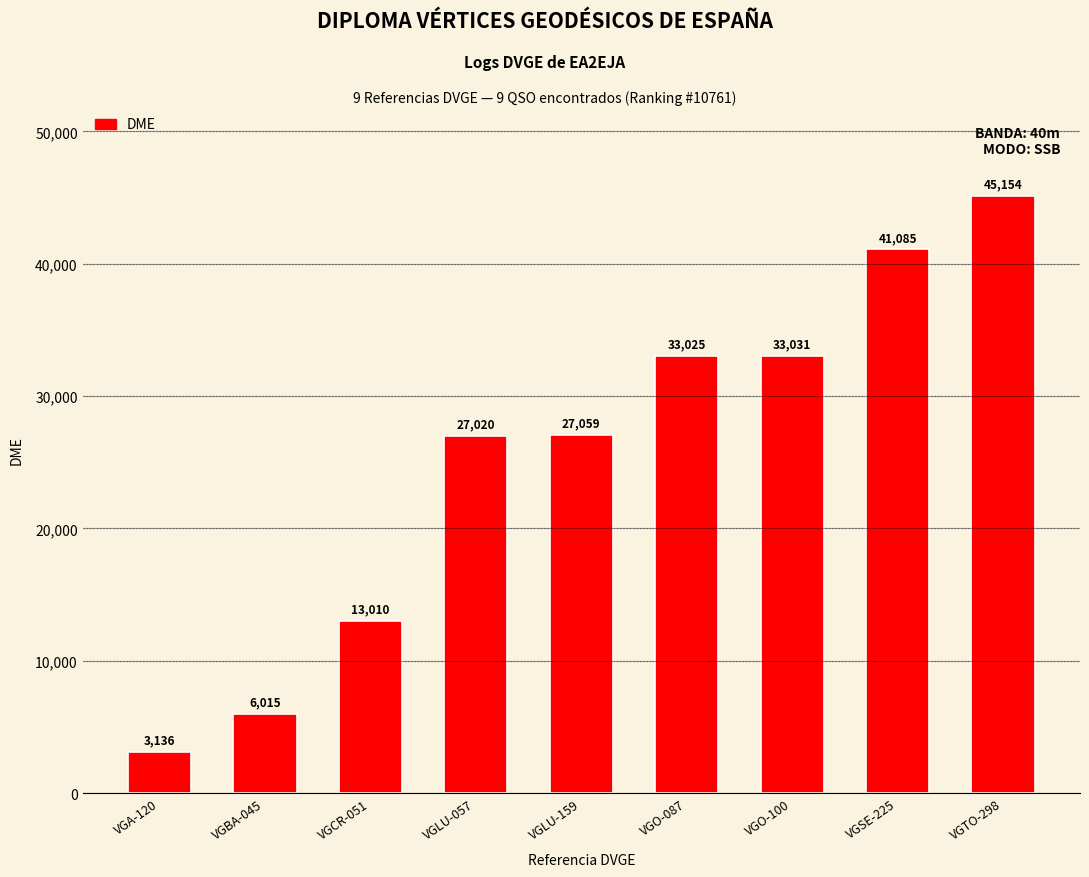

What is the difference between the maximum and second lowest values?

39139